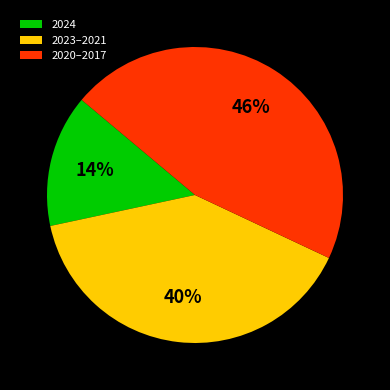

Does 2023–2021 represent more than half of the total?

No